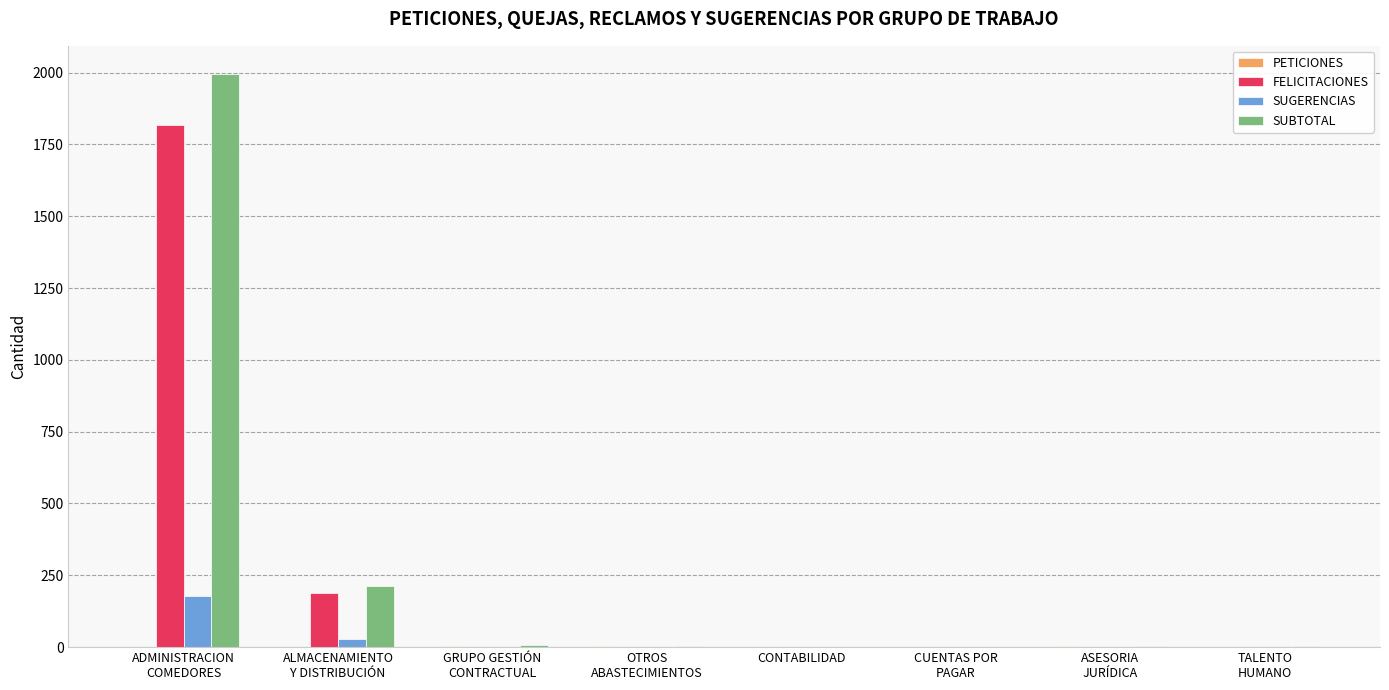

What is the maximum value for SUGERENCIAS?

177